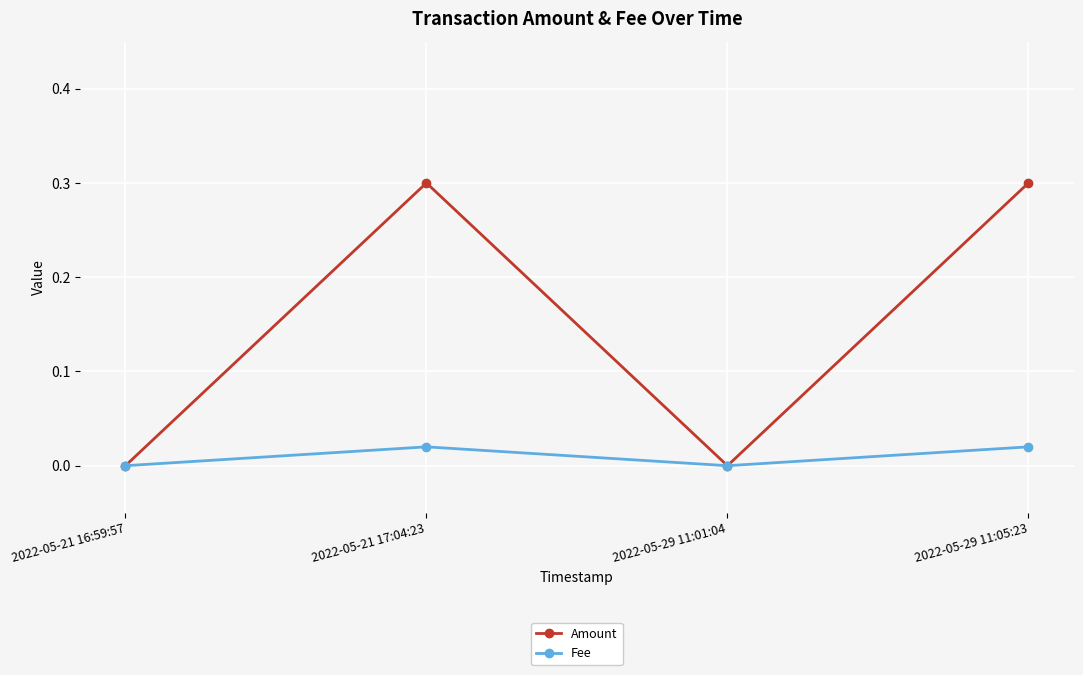

What is the difference between the highest and lowest values at 2022-05-29 11:05:23?

0.3